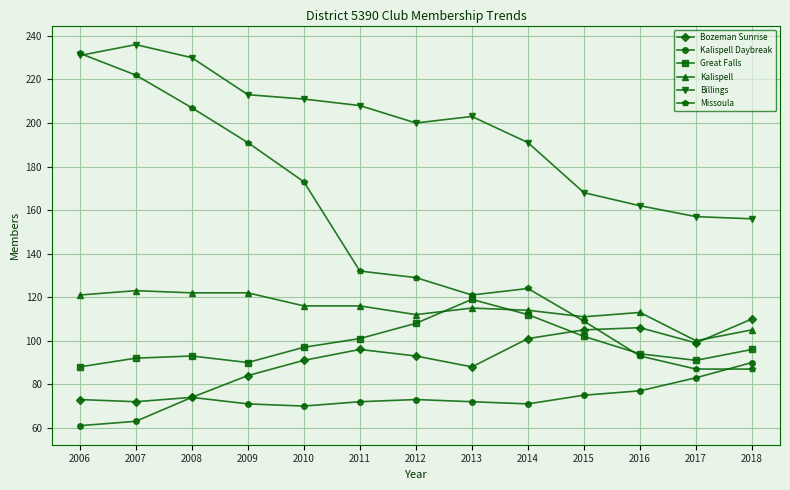

How many lines are shown in the chart?

6